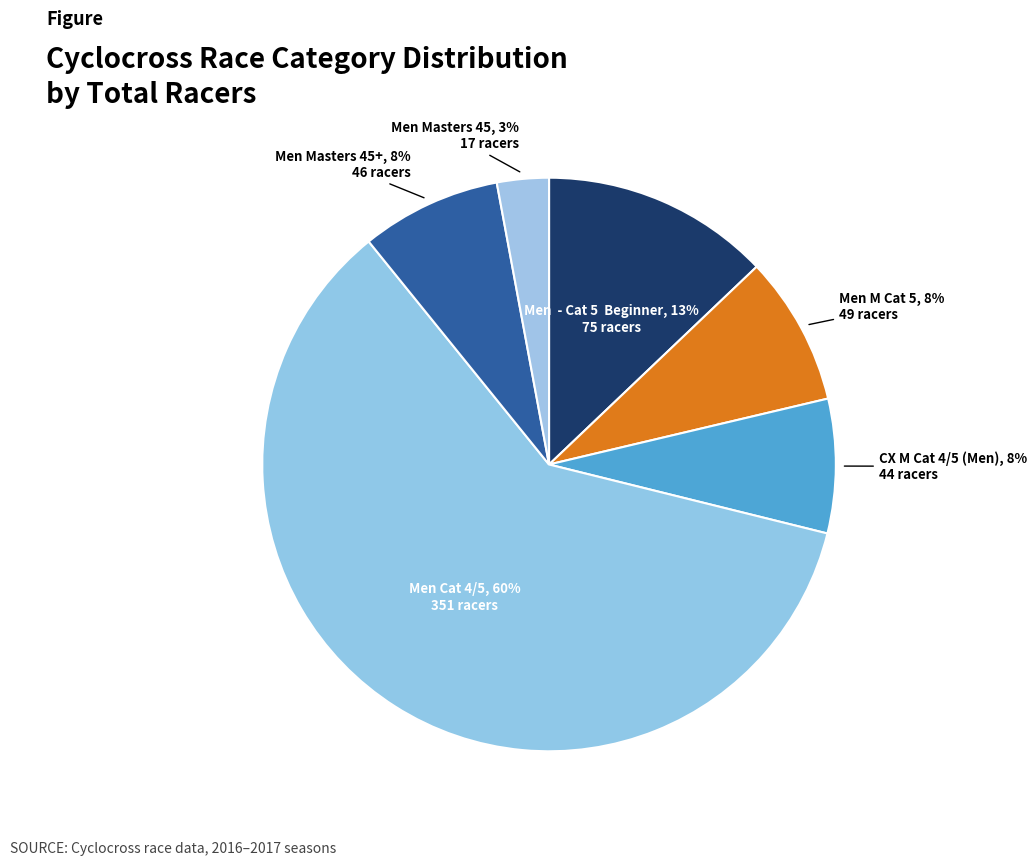

To the nearest percent, what is the combined percentage of Men Cat 4/5 and CX M Cat 4/5 (Men)?

68%